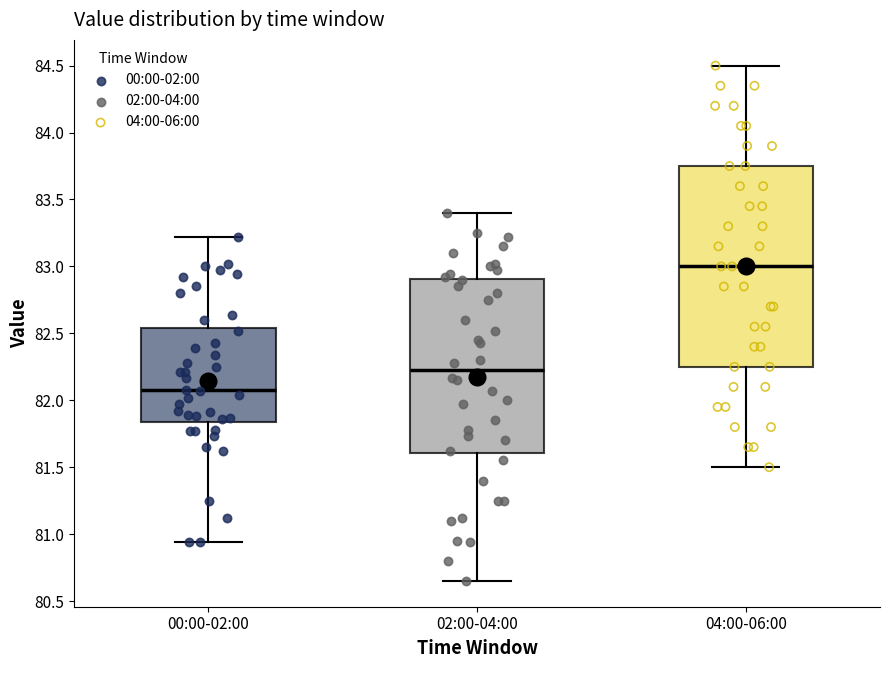

Reading left to right, read every box against the y-axis: the position of its median line, the range the box covers, and the ends of its whiskers. The values are not printed on the chart, so give them approximately, as read against the axis.

00:00-02:00: median 82.10, box 81.85 to 82.55, whiskers 80.95 to 83.20
02:00-04:00: median 82.25, box 81.60 to 82.90, whiskers 80.65 to 83.40
04:00-06:00: median 83.00, box 82.25 to 83.75, whiskers 81.50 to 84.50